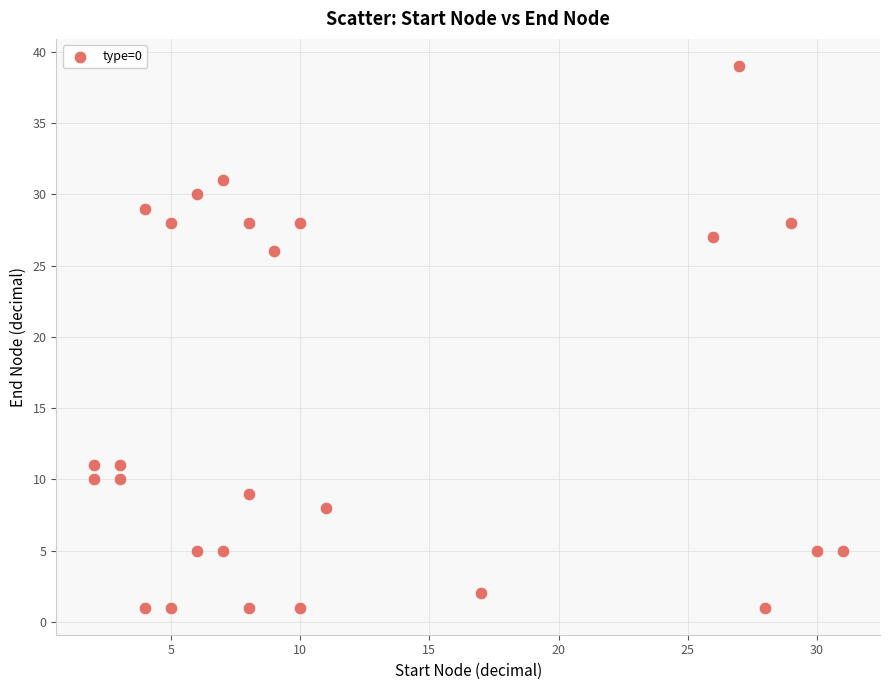

What is the range of X values (max minus min)?

29